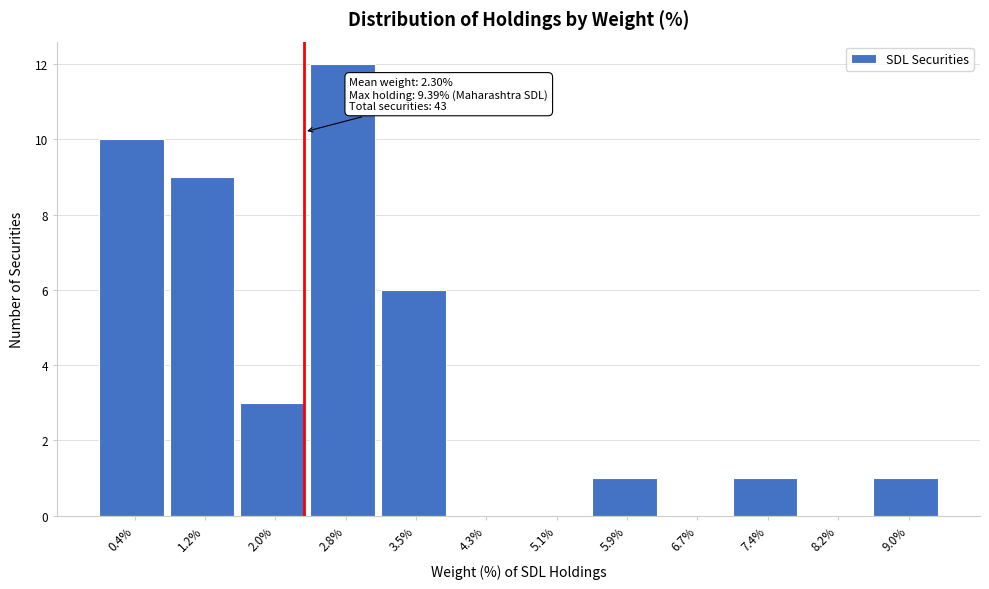

Over which range of the x-axis is the bar tallest?

2.4 to 3.1